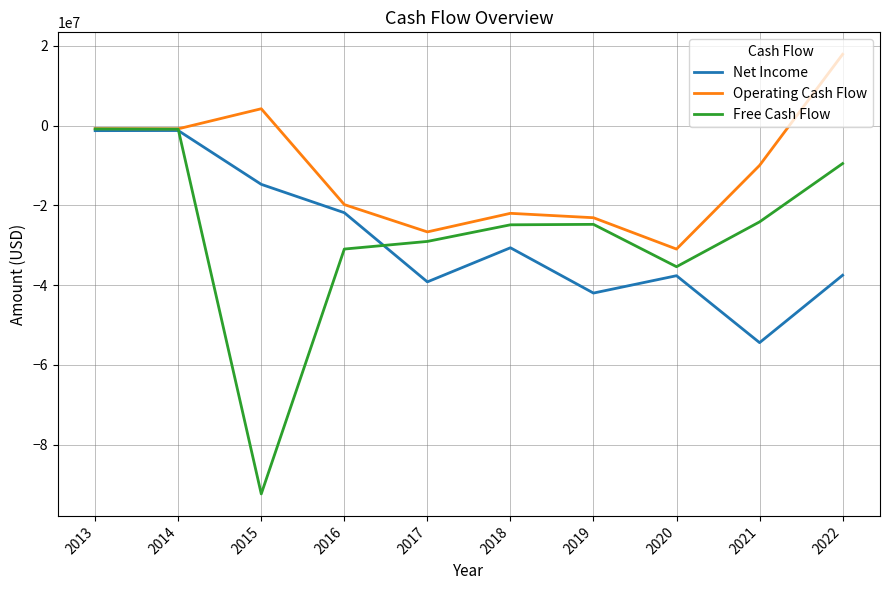

Is it true that Net Income equals -1239918 at 2013?

True